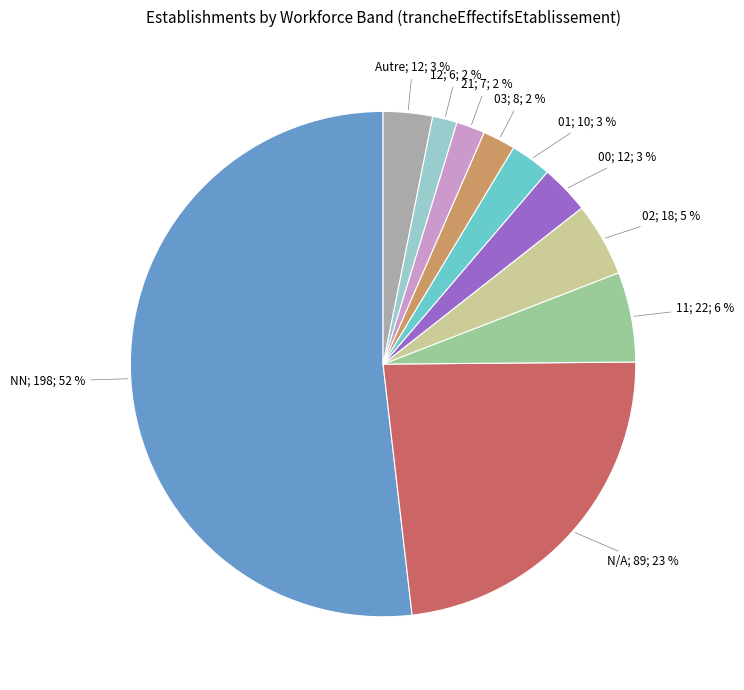

How many segments does this pie chart have?

10